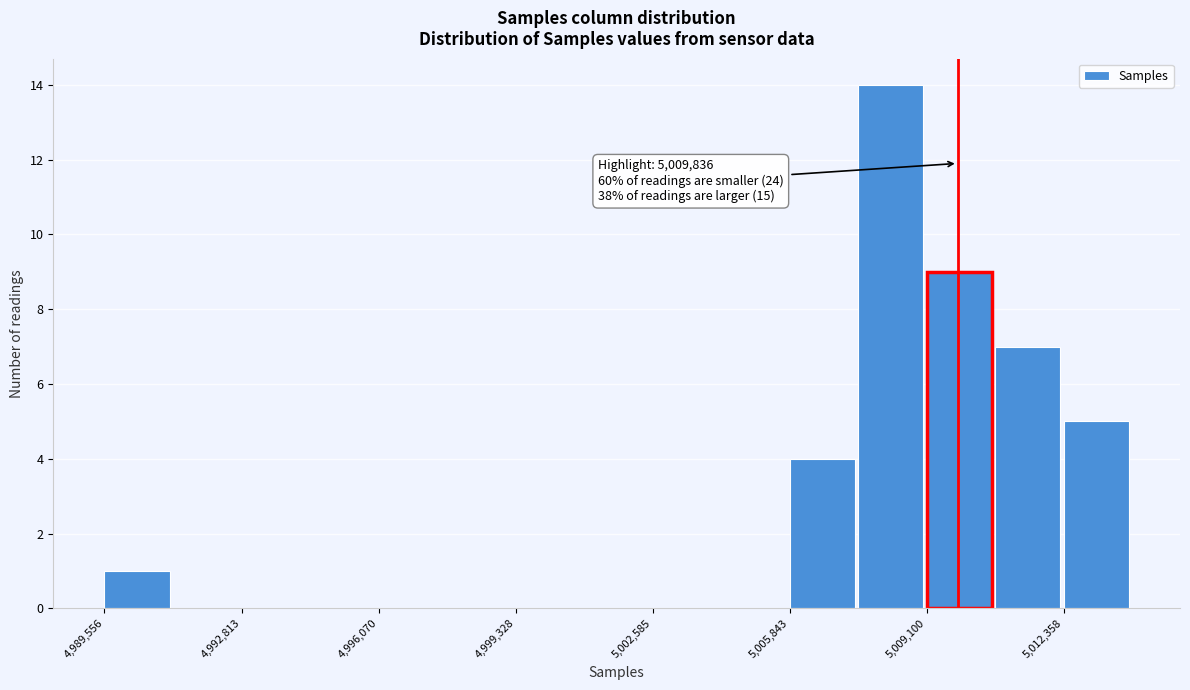

Read against the x-axis, roughly where is the centre of the tallest bar?

5008000